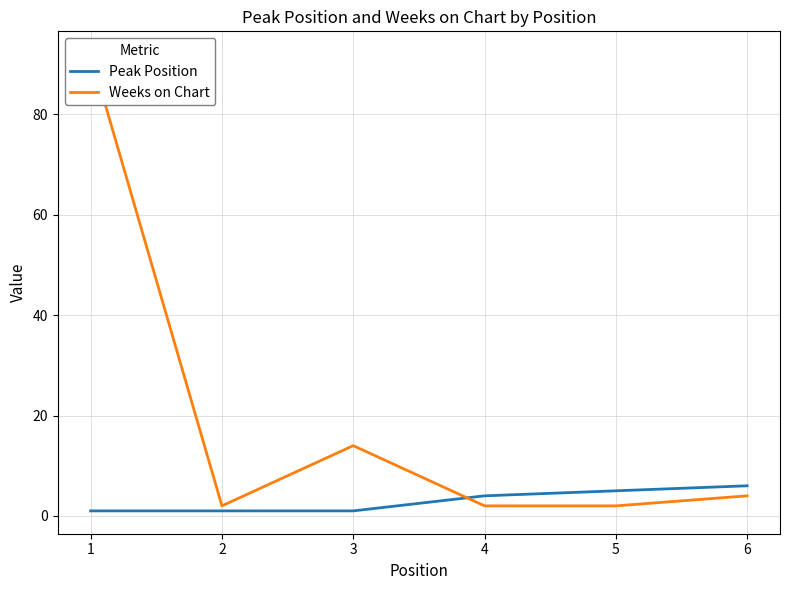

True or false: Peak Position has more than 1 points higher than both neighbors.

False